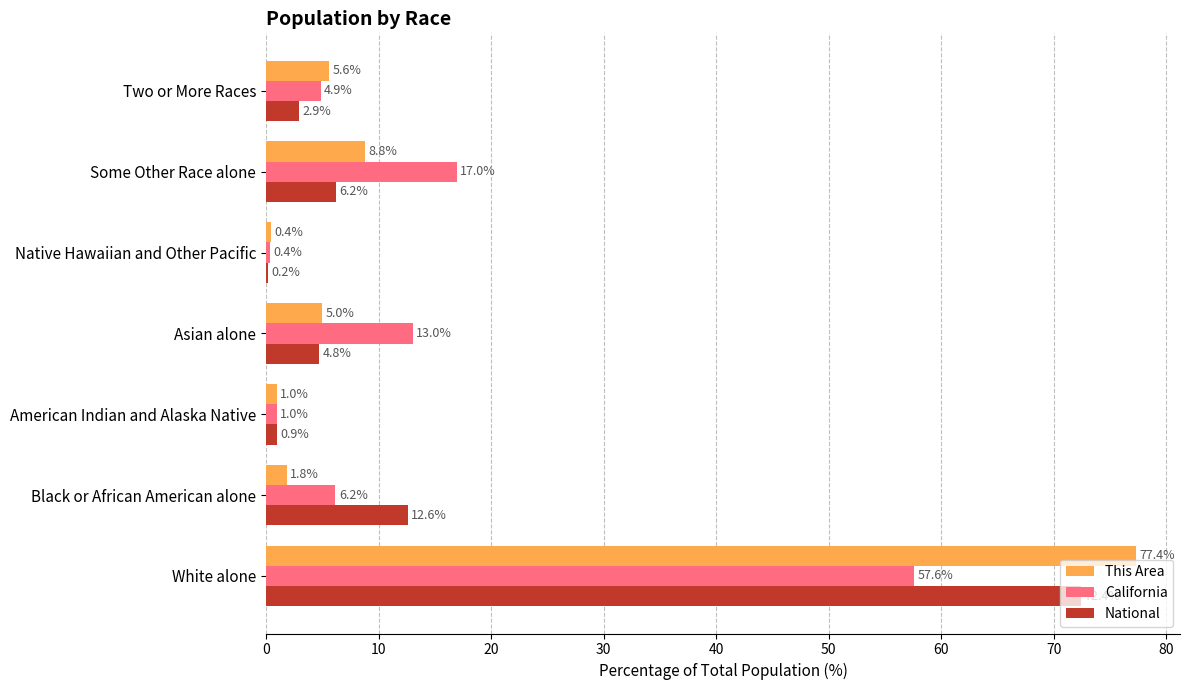

What is the maximum value shown in the chart?

77.4